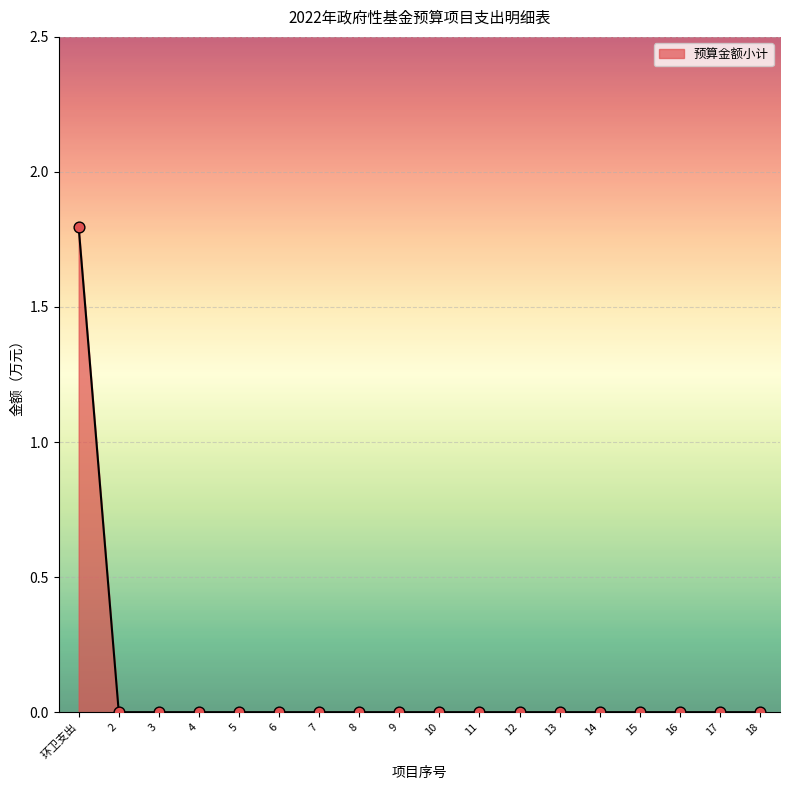

Which has a higher value, 环卫支出 or 16?

环卫支出